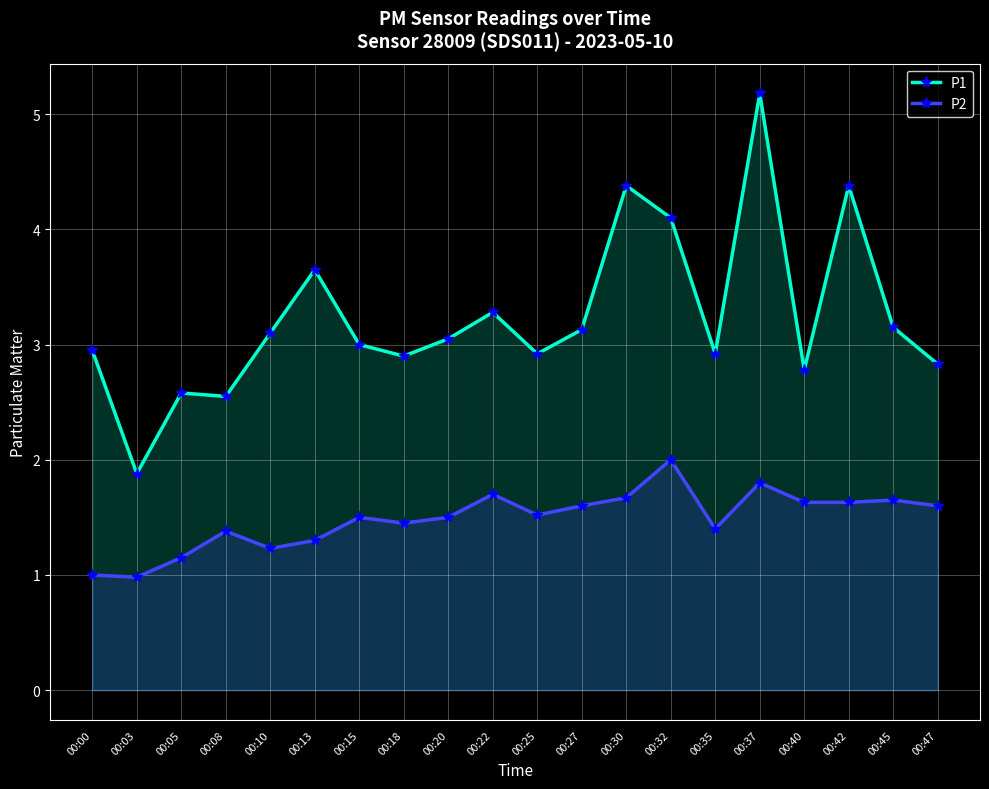

Rank the series at 00:10 from lowest to highest value.

P2, P1